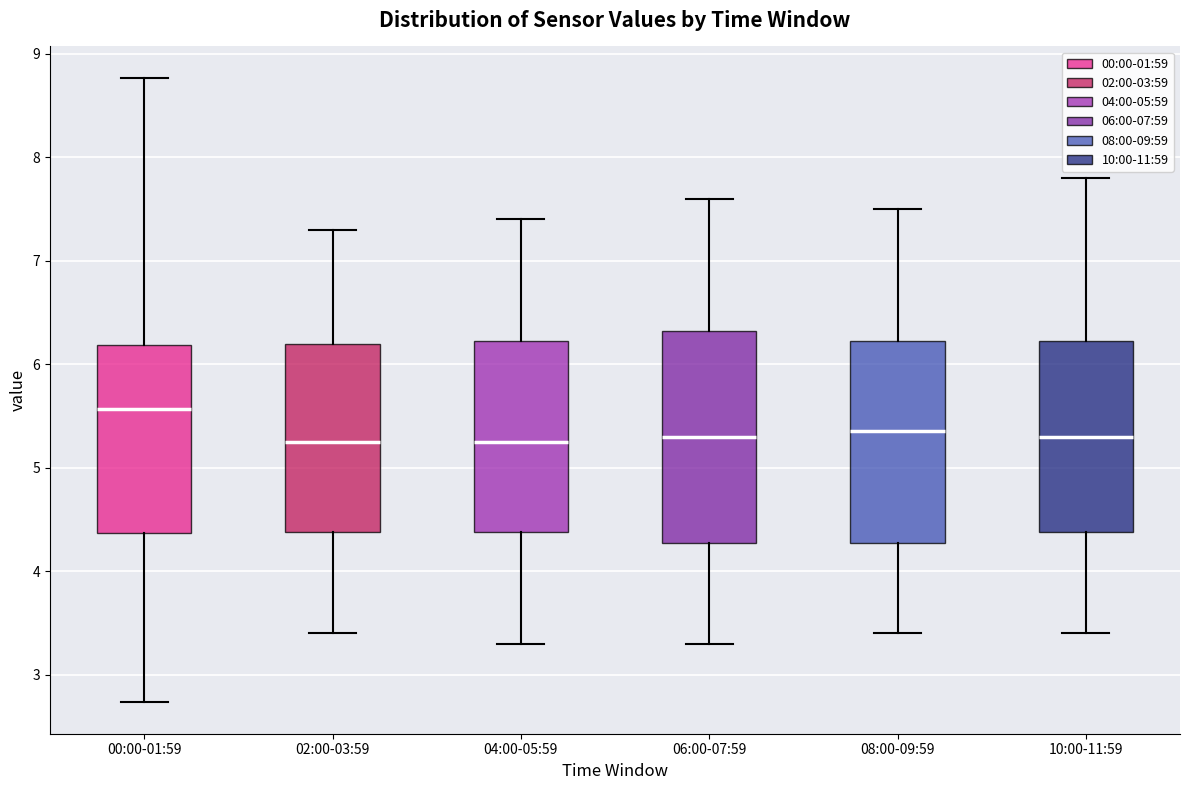

Reading left to right, read every box against the y-axis: the position of its median line, the range the box covers, and the ends of its whiskers. The values are not printed on the chart, so give them approximately, as read against the axis.

00:00-01:59: median 5.6, box 4.4 to 6.2, whiskers 2.7 to 8.8
02:00-03:59: median 5.3, box 4.4 to 6.2, whiskers 3.4 to 7.3
04:00-05:59: median 5.3, box 4.4 to 6.2, whiskers 3.3 to 7.4
06:00-07:59: median 5.3, box 4.3 to 6.3, whiskers 3.3 to 7.6
08:00-09:59: median 5.4, box 4.3 to 6.2, whiskers 3.4 to 7.5
10:00-11:59: median 5.3, box 4.4 to 6.2, whiskers 3.4 to 7.8